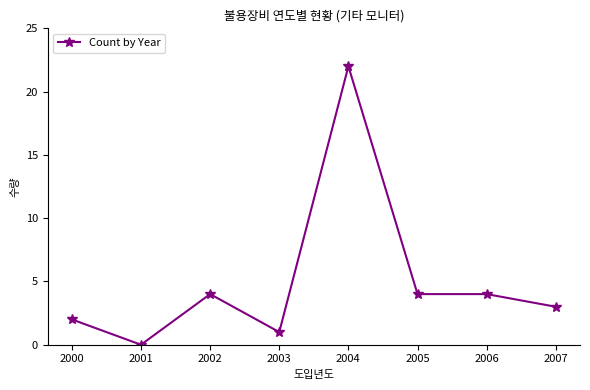

How many values are below 4?

4